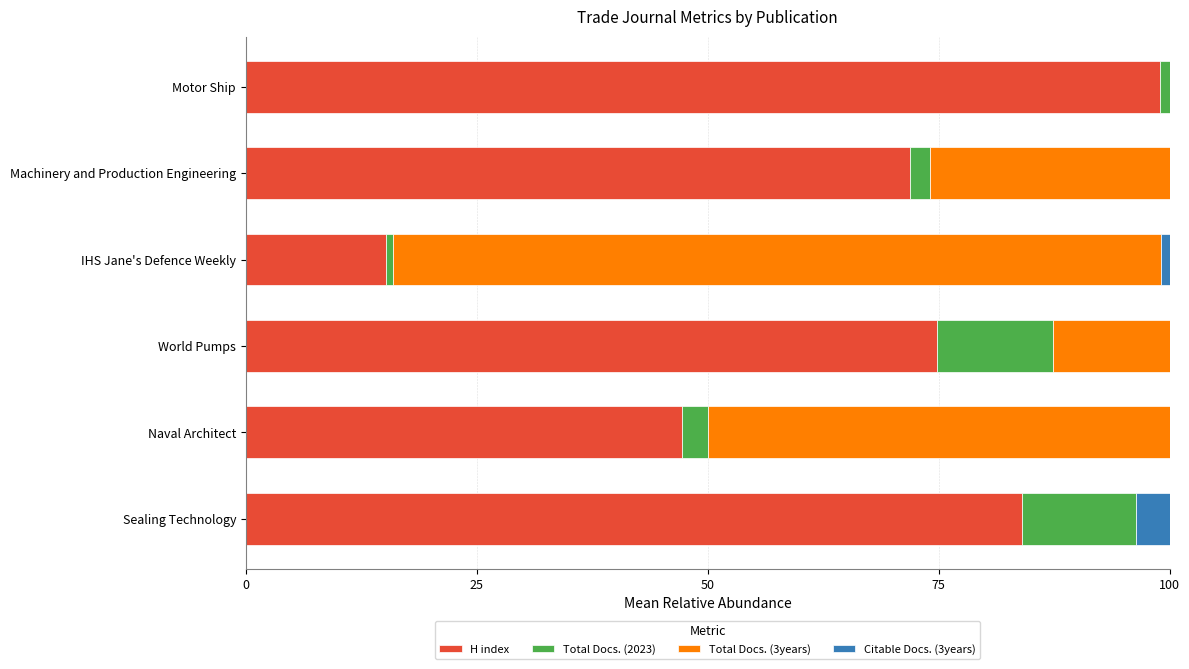

What are all the series names shown in the legend?

H index, Total Docs. (2023), Total Docs. (3years), Citable Docs. (3years)